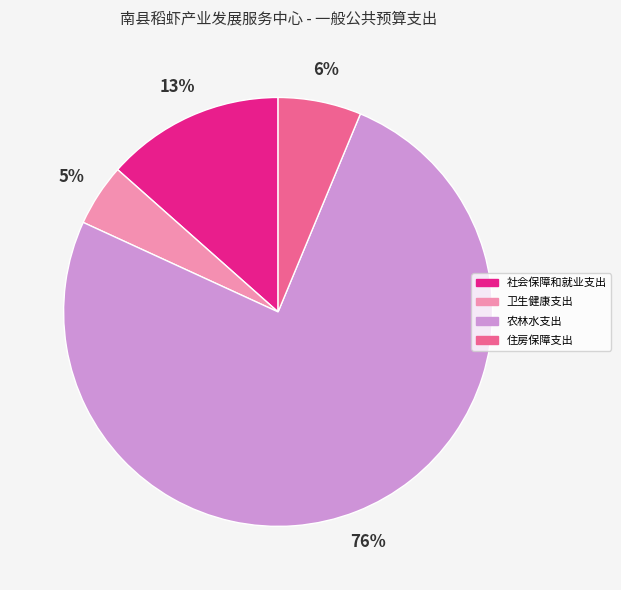

Which category accounts for the majority?

农林水支出